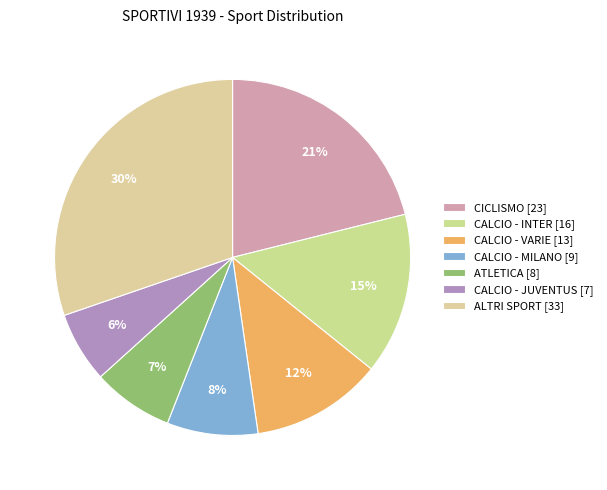

Rank the categories by value from lowest to highest.

CALCIO - JUVENTUS [7], ATLETICA [8], CALCIO - MILANO [9], CALCIO - VARIE [13], CALCIO - INTER [16], CICLISMO [23], ALTRI SPORT [33]